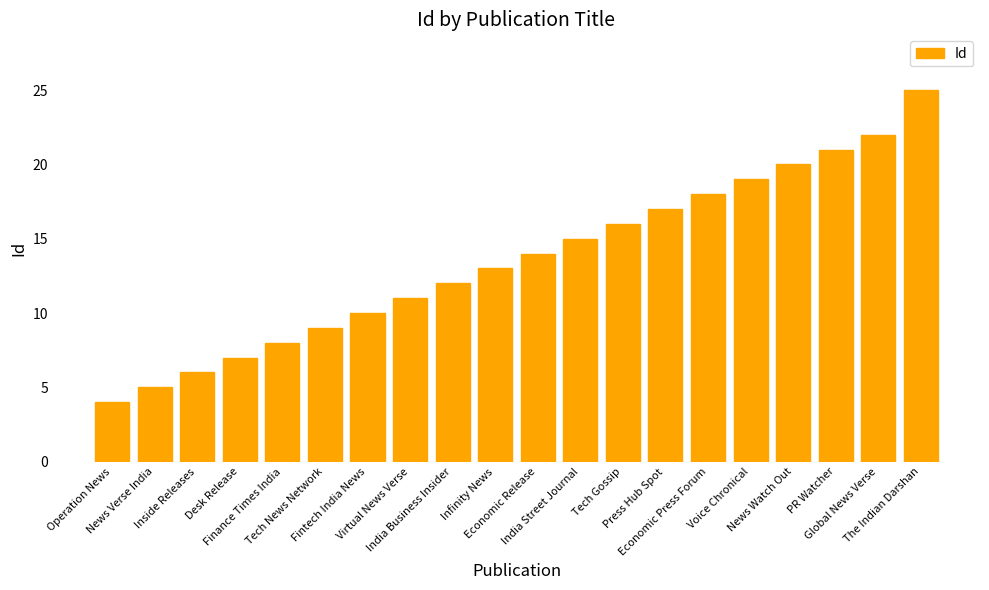

At which label is the value closest to 14?

Economic Release